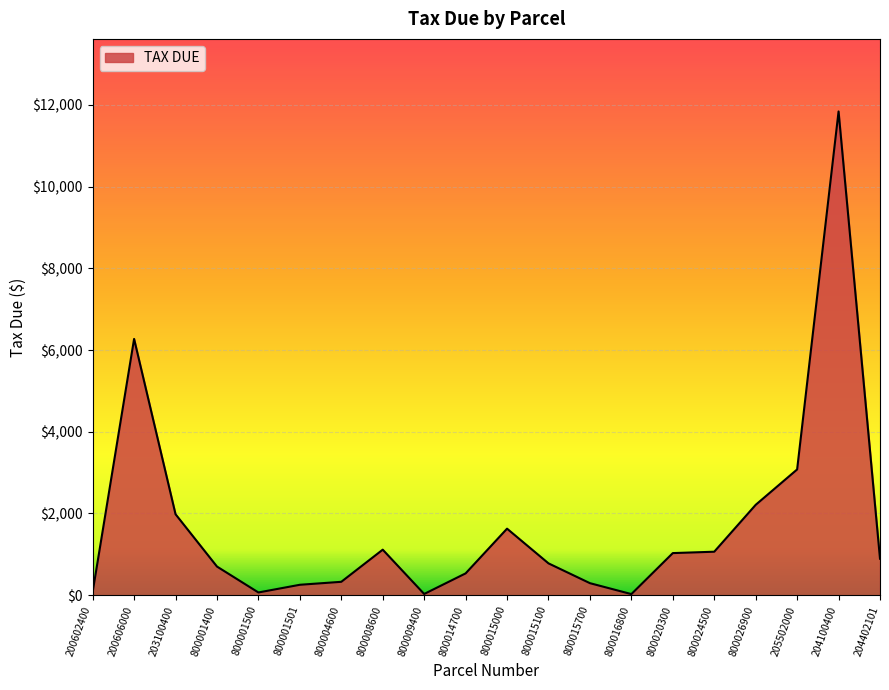

True or false: the data shows 893.0 at 204402101.

True